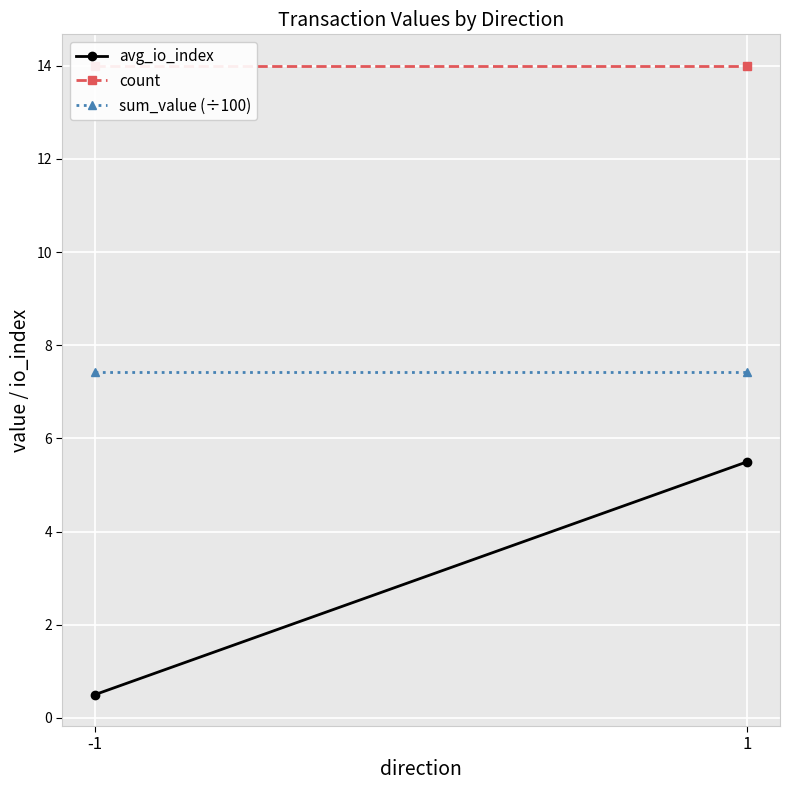

Rank the series by their average value, from lowest to highest.

avg_io_index, sum_value (÷100), count